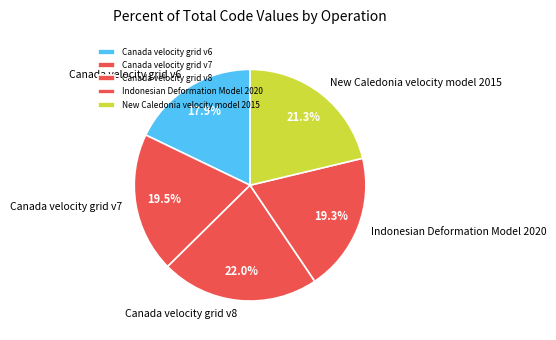

What percentage is NOT represented by Canada velocity grid v6?

82.1%